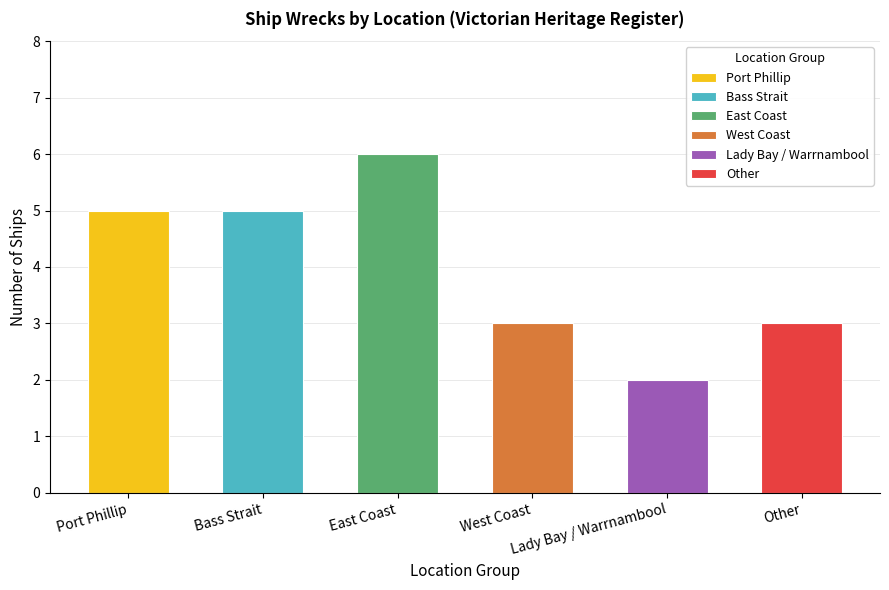

Does the chart contain stacked bars?

No